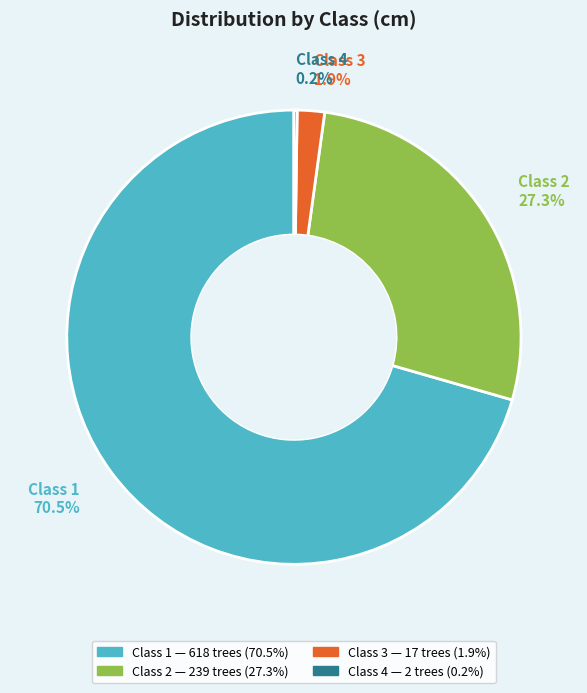

Is there any slice that represents more than half of the pie?

Yes